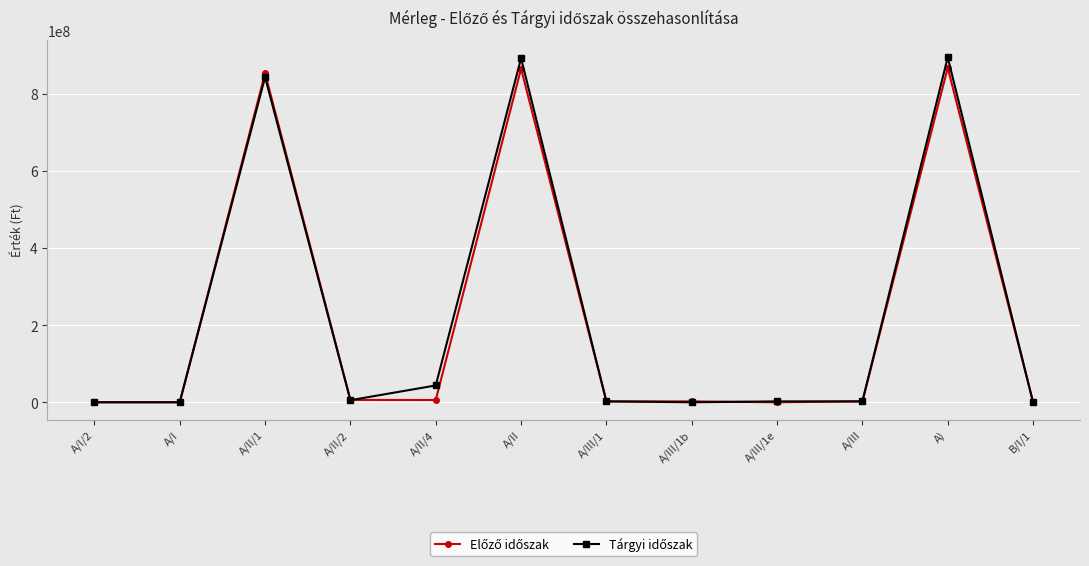

What is the greatest value displayed?

894453365